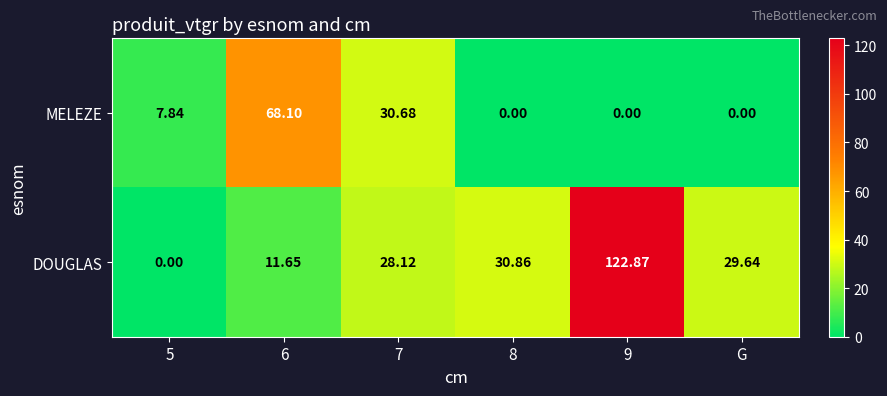

Is the value of DOUGLAS at 6 greater than the value of MELEZE at 9?

Yes